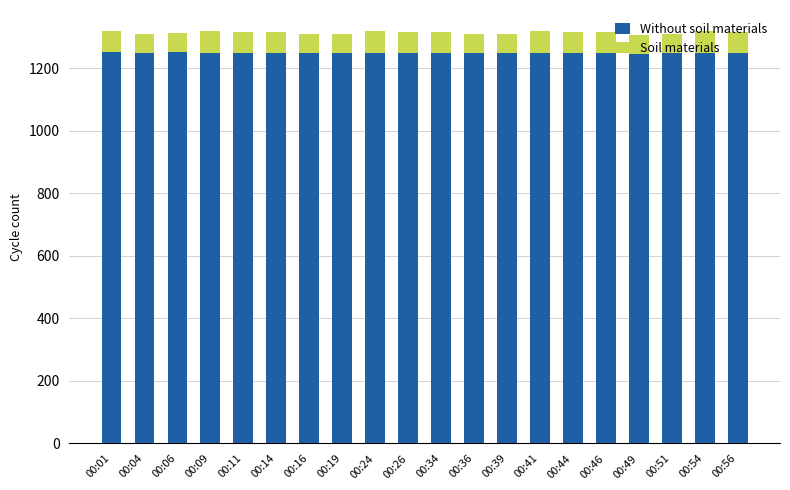

The value of Without soil materials at 00:44 is 1755.8. True or false?

False